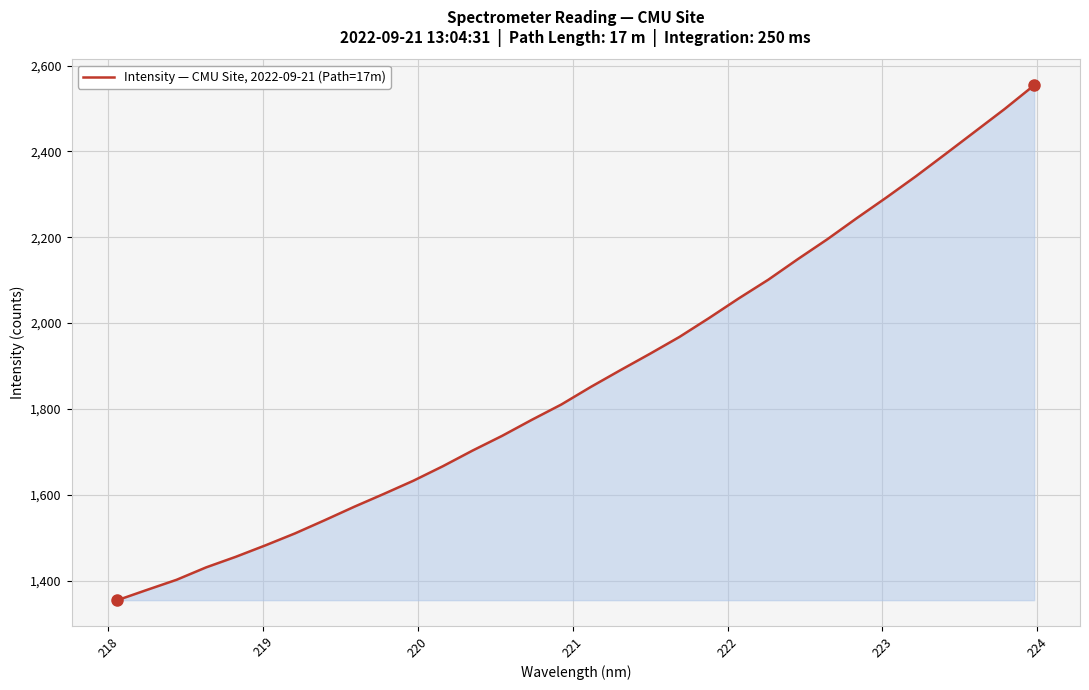

What is the smallest value displayed?

1354.3